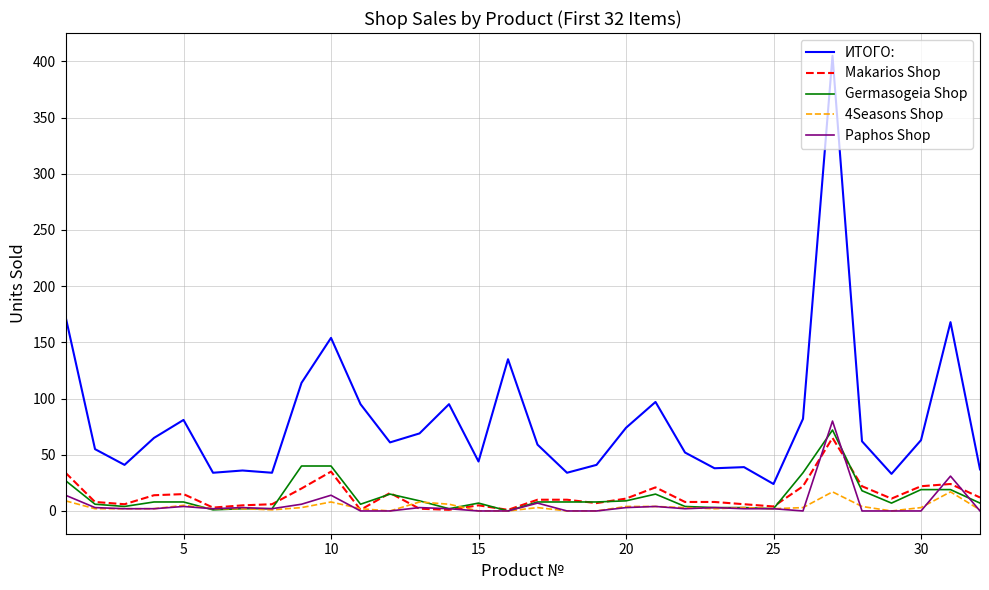

True or false: ИТОГО: and Germasogeia Shop intersect in this chart.

False